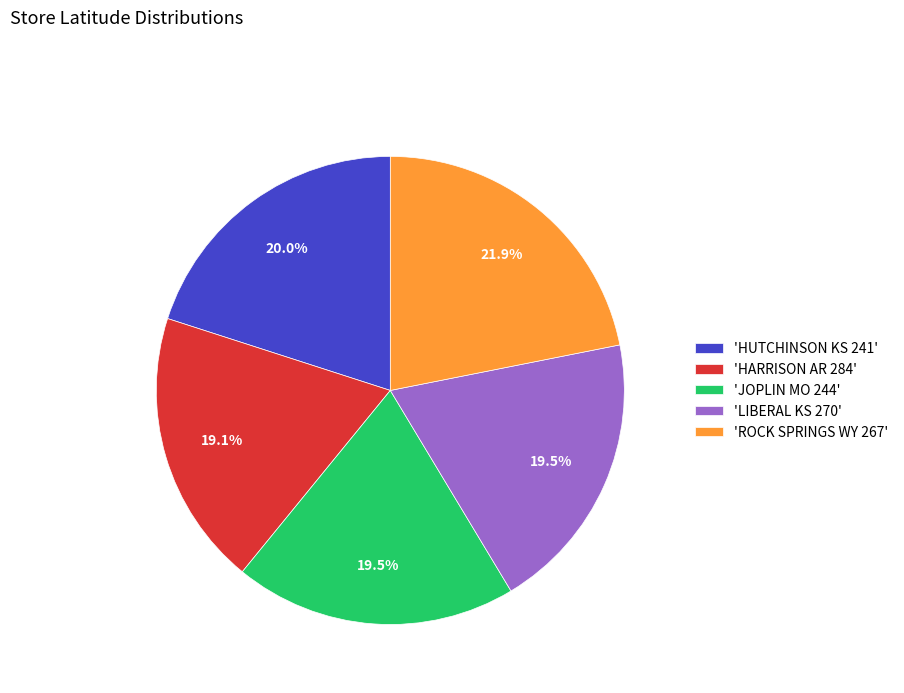

Which slice is the largest?

'ROCK SPRINGS WY 267'